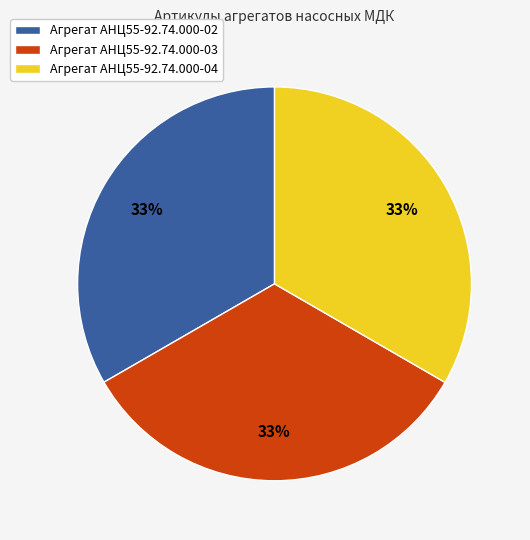

To the nearest percent, what is the average slice percentage?

33%